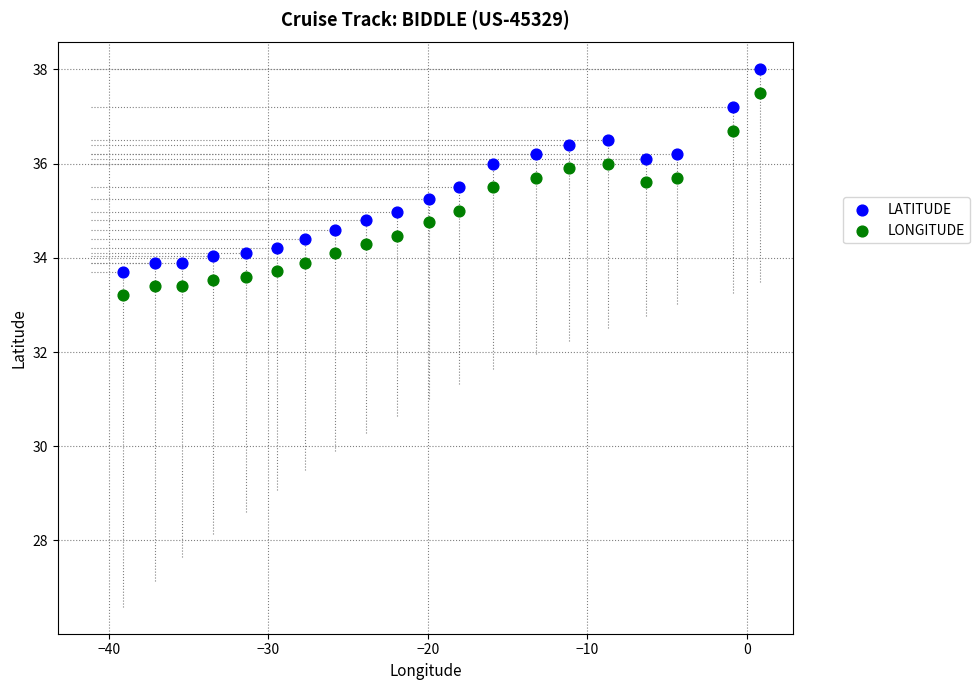

Across all data points, what is the range of Y values (max minus min)?

4.8